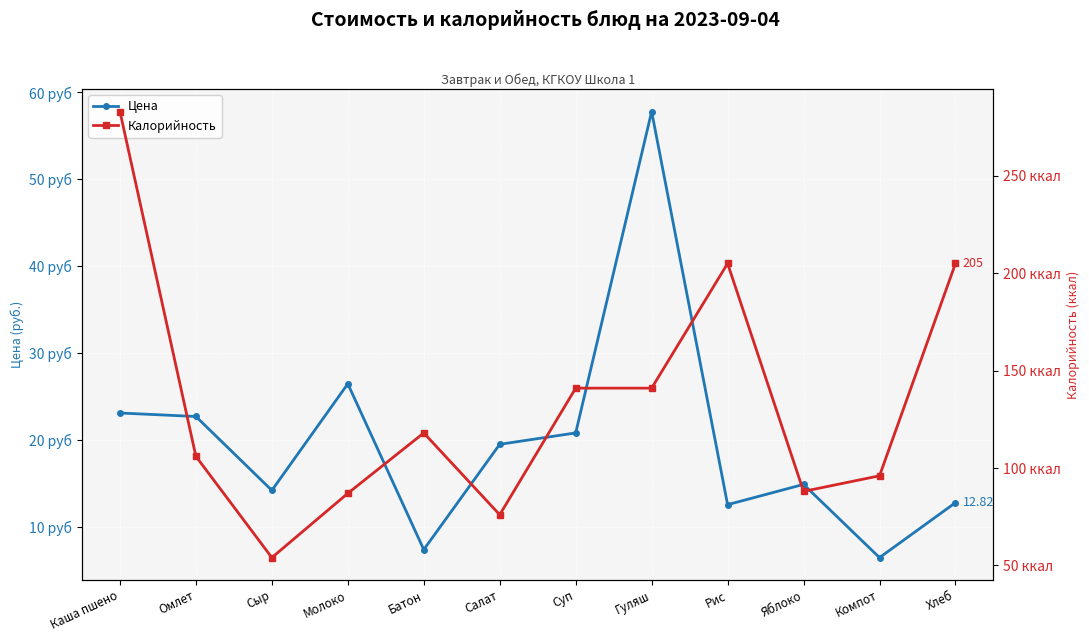

What are all the series names shown in the legend?

Цена, Калорийность